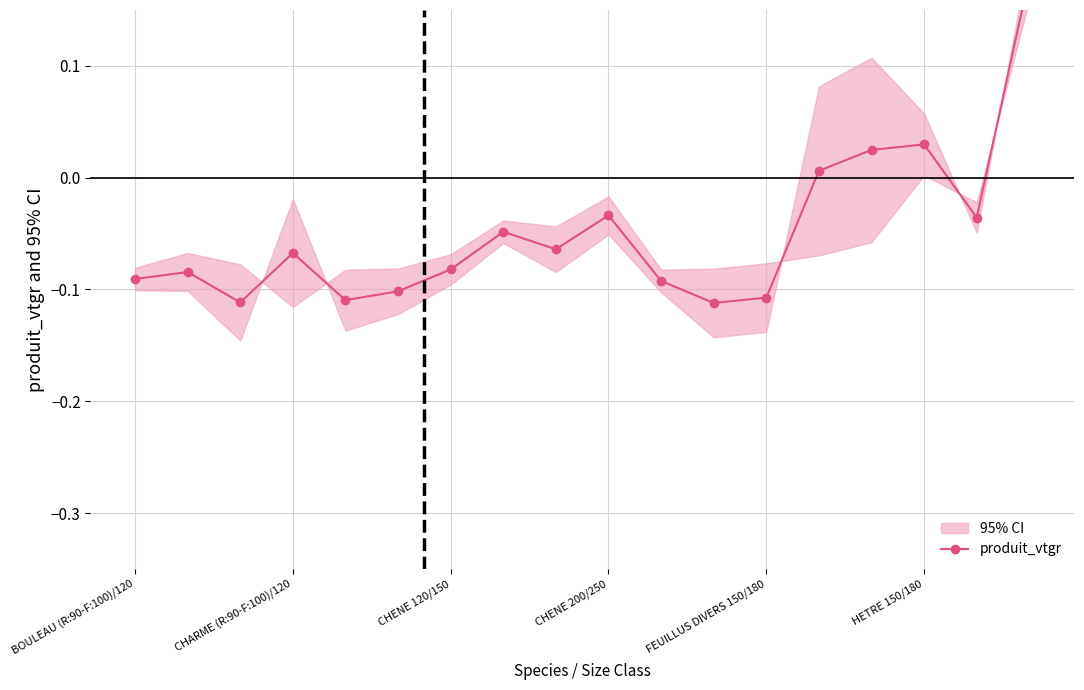

What is the difference between the maximum and minimum values?

0.3